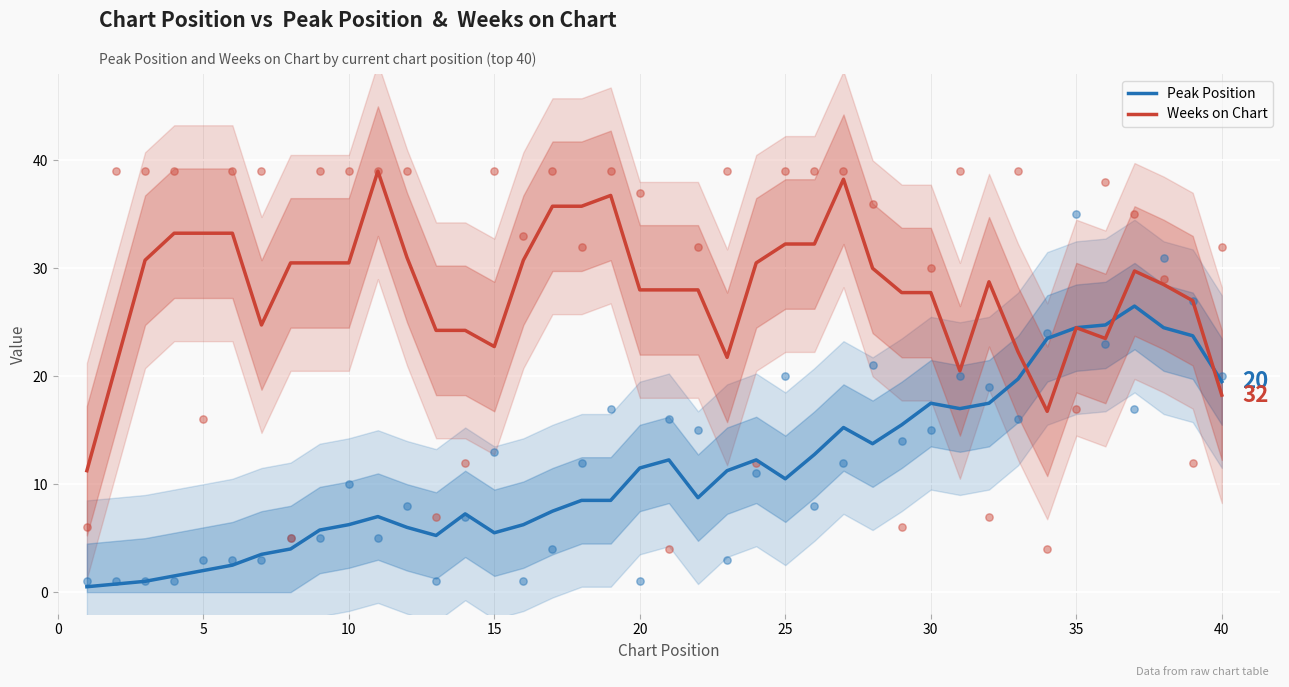

At which label does Peak Position first exceed 10?

20